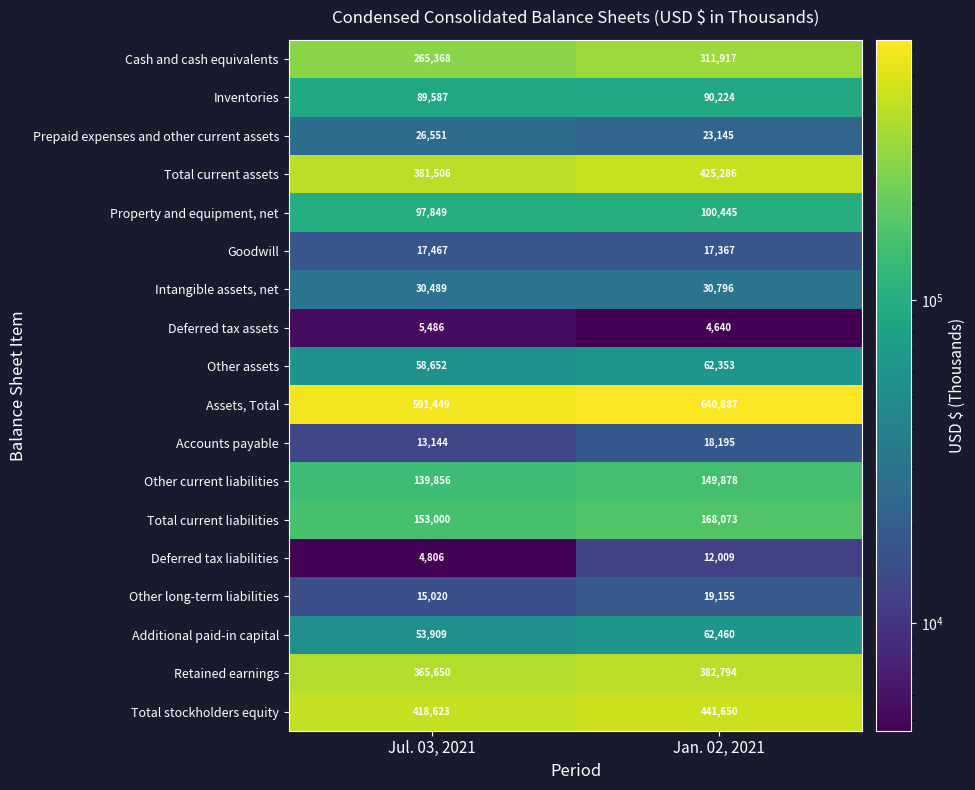

What is the maximum value for Assets, Total?

640887